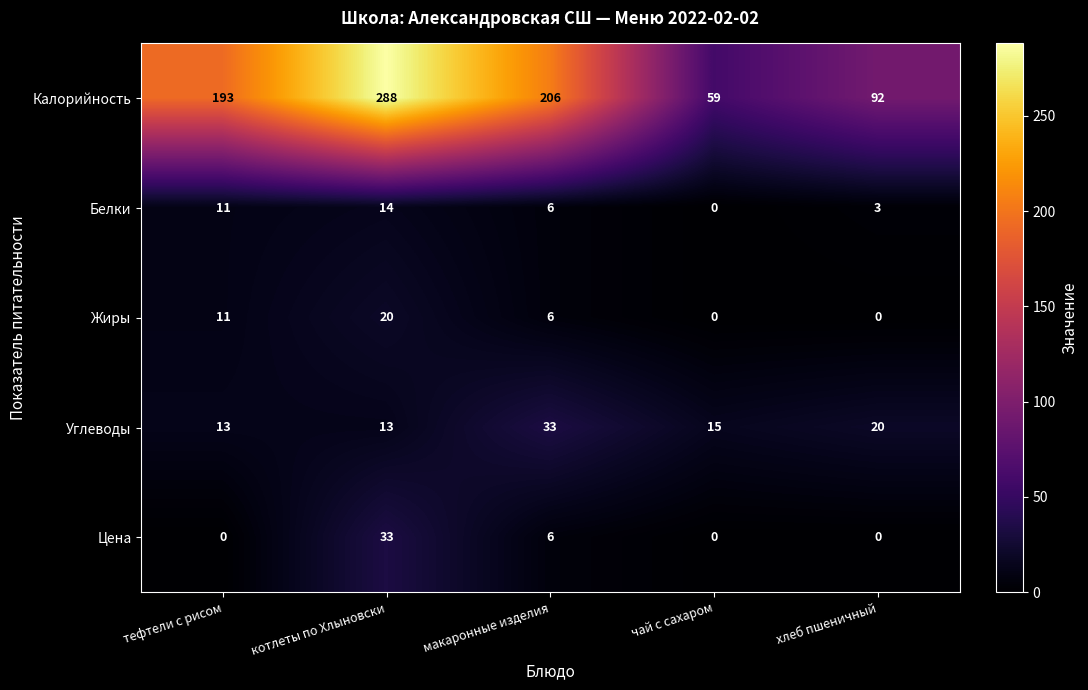

What is the total value across all series at макаронные изделия?

257